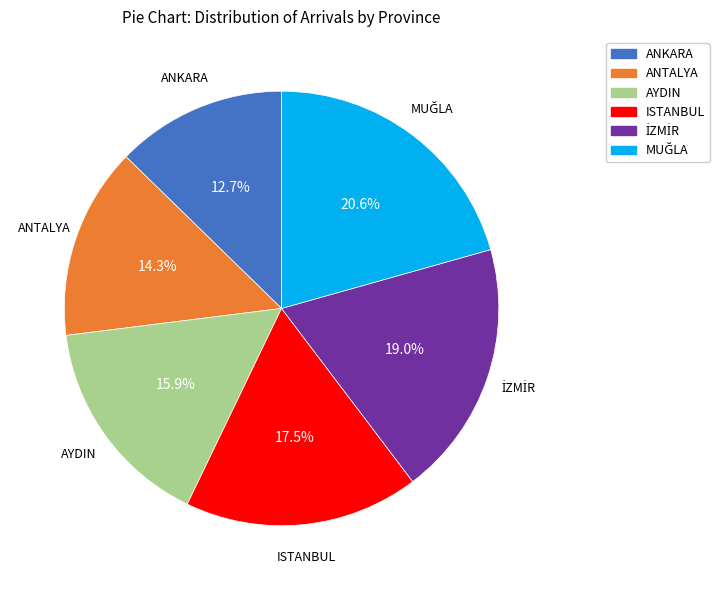

To the nearest percent, what is the average slice percentage?

17%